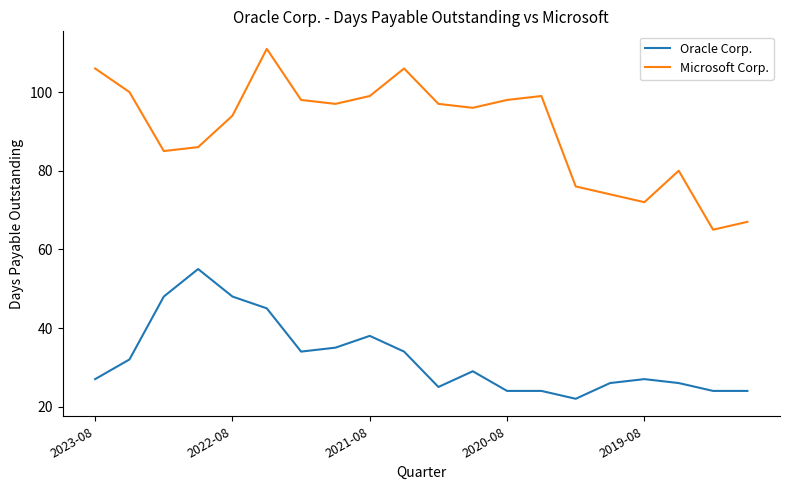

How many lines are shown in the chart?

2